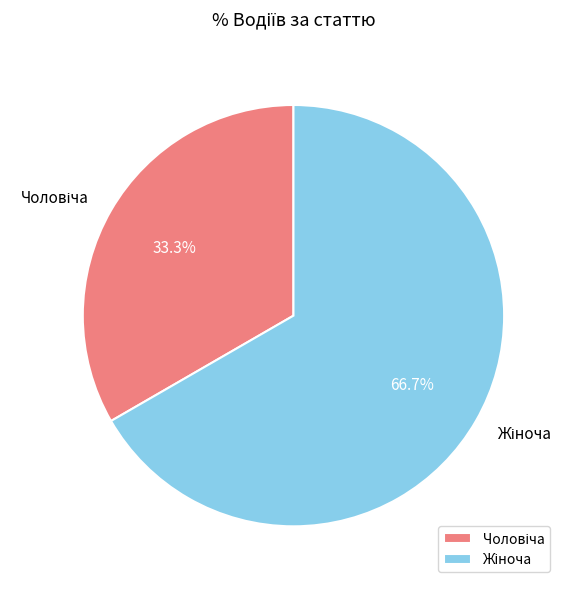

Is there a majority slice in this chart?

Yes